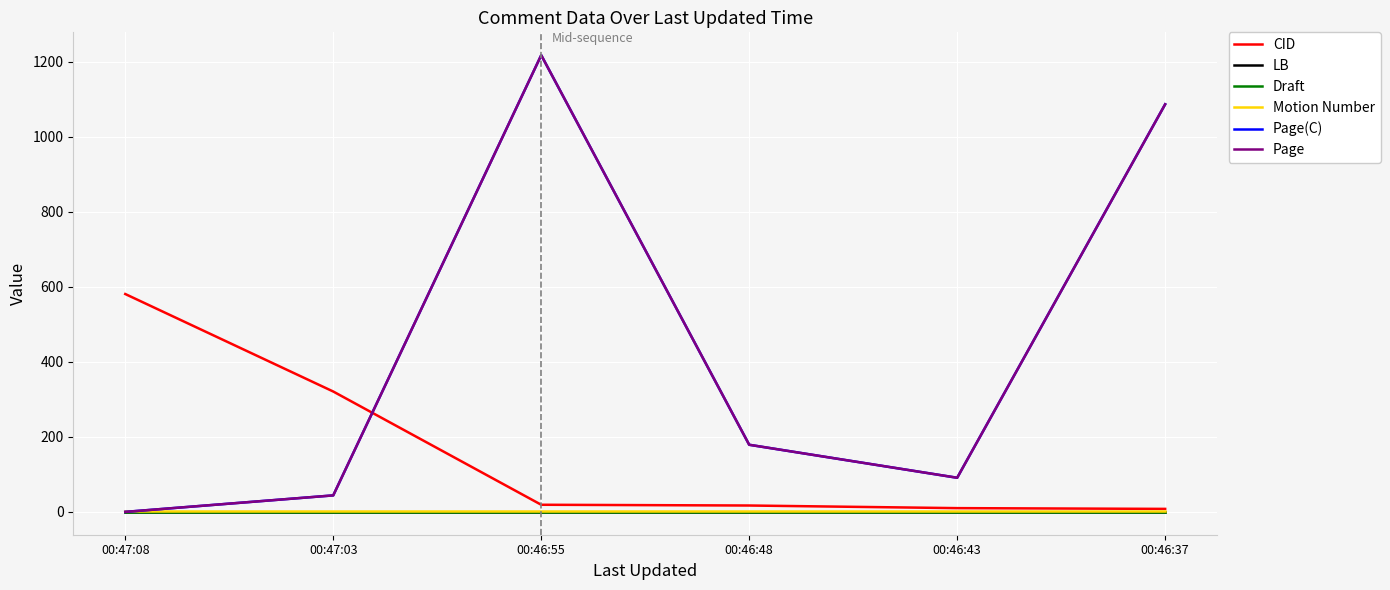

Which has a higher value, 00:46:43 or 00:46:48?

00:46:48